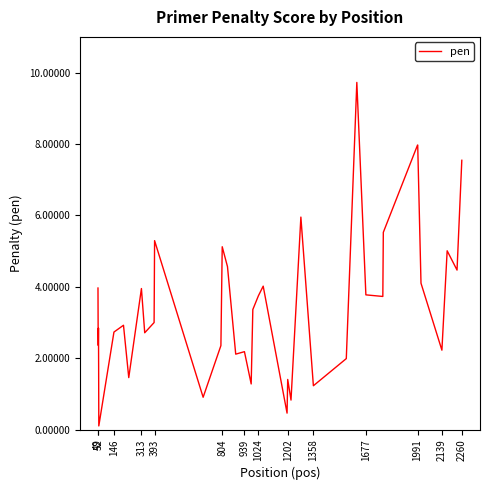

What is the maximum value shown in the chart?

9.7